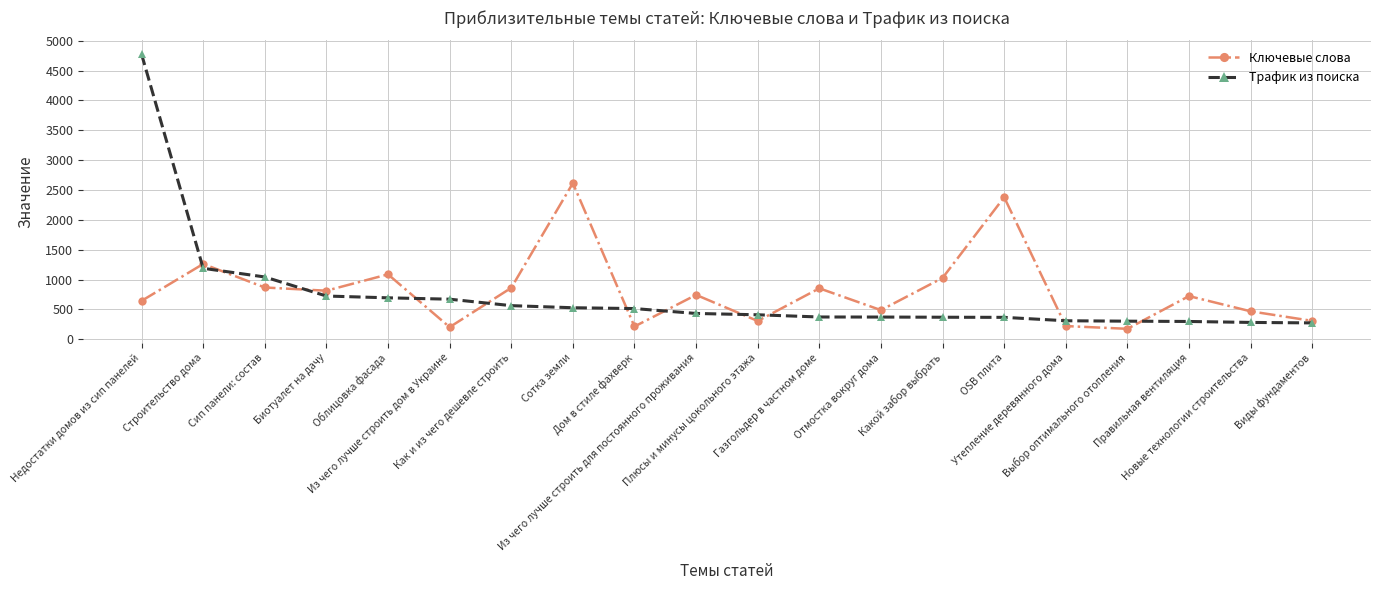

Which series has the widest spread of values?

Трафик из поиска